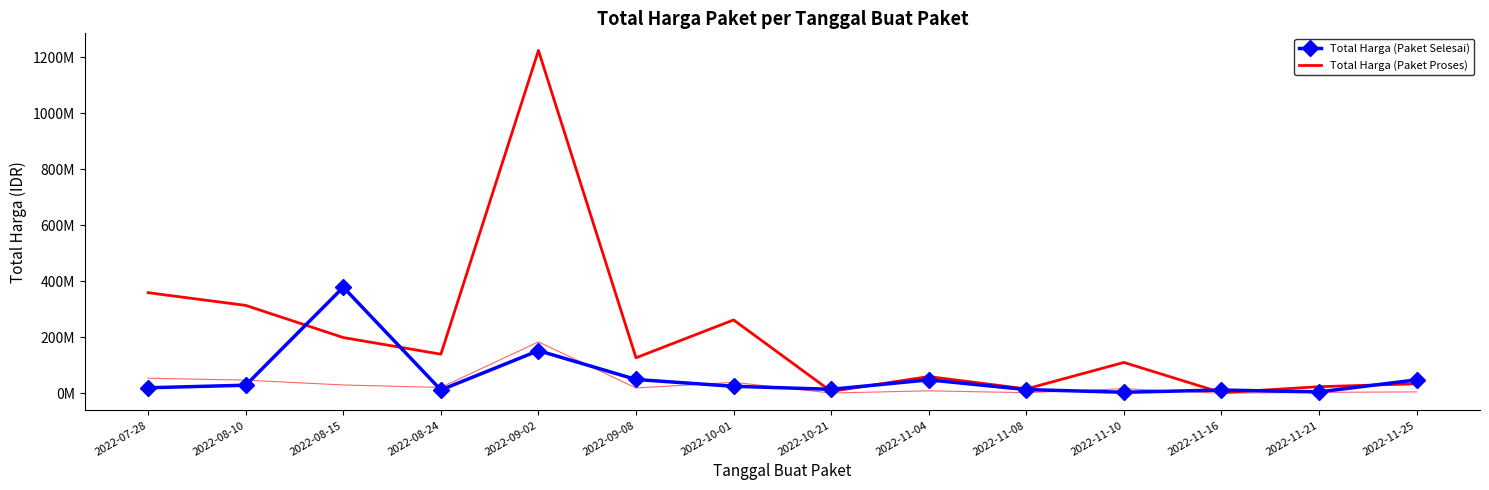

How many lines are shown in the chart?

2